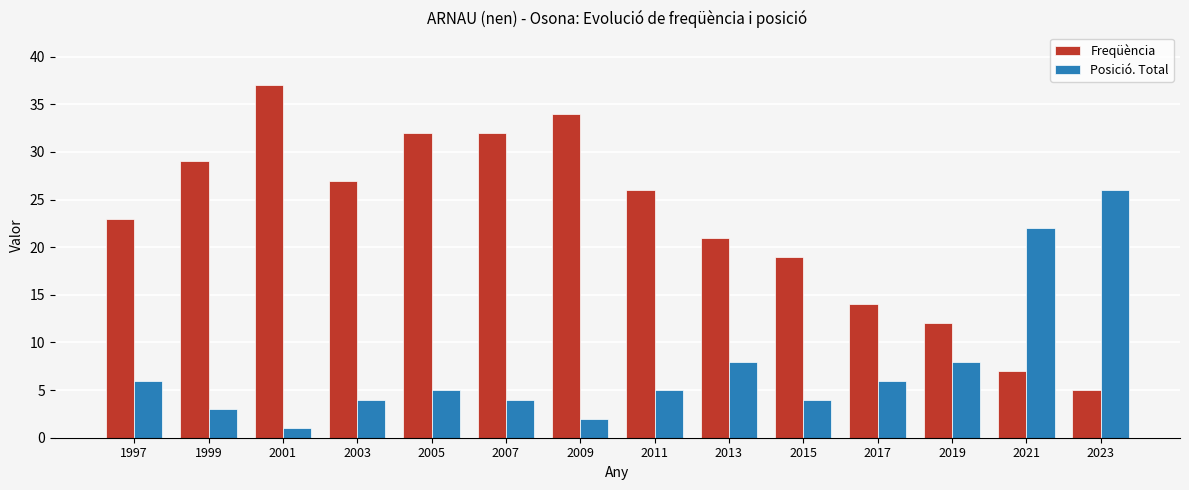

How many groups of bars are there?

14